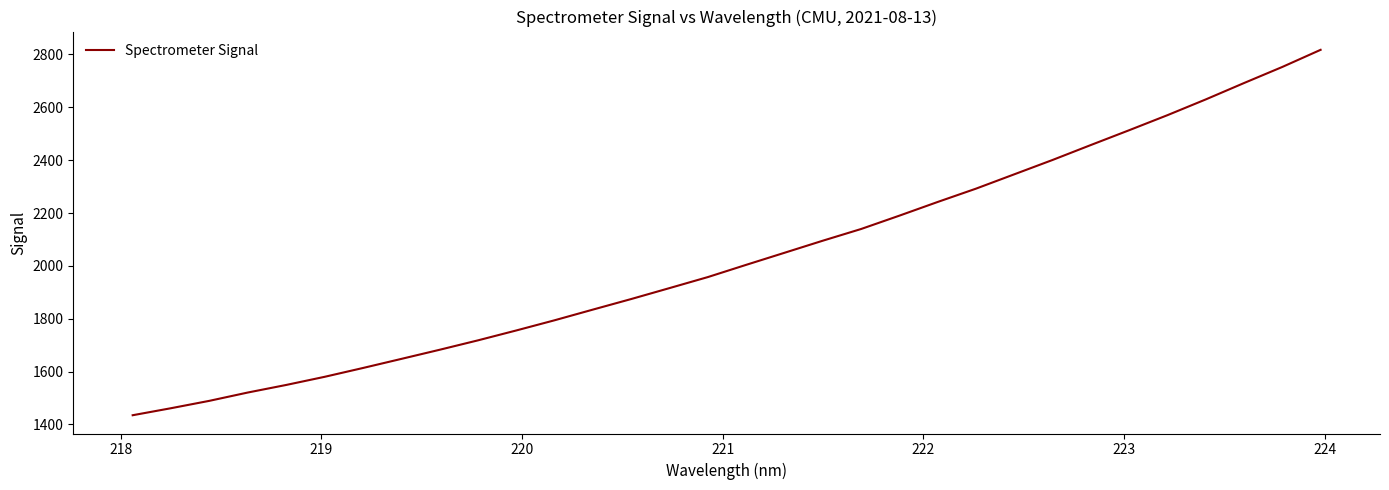

What is the smallest value displayed?

1435.0